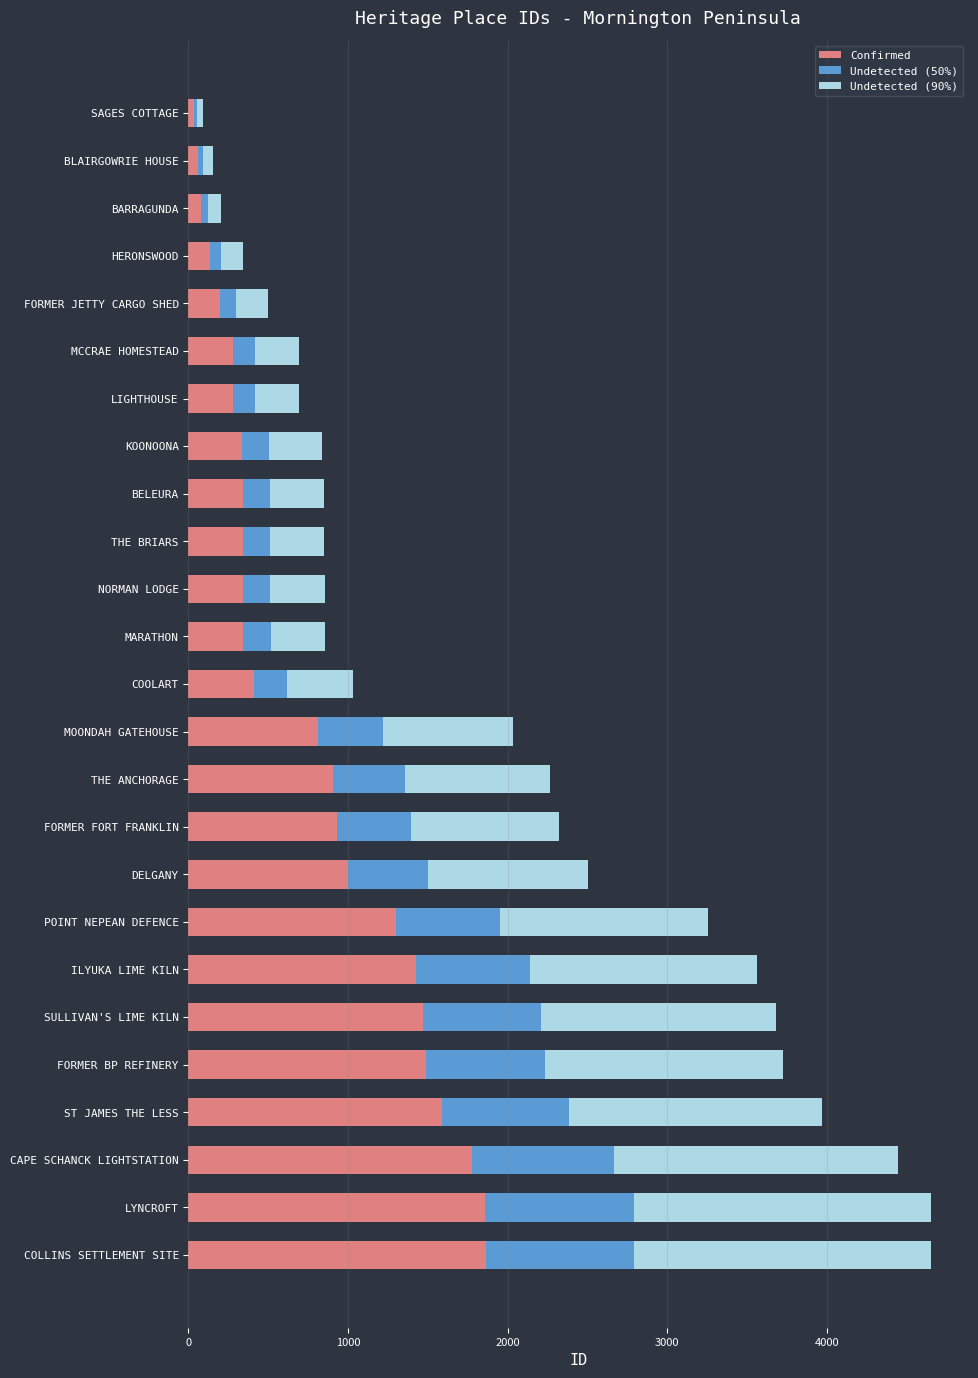

What is the total value across all series at FORMER JETTY CARGO SHED?

500.0